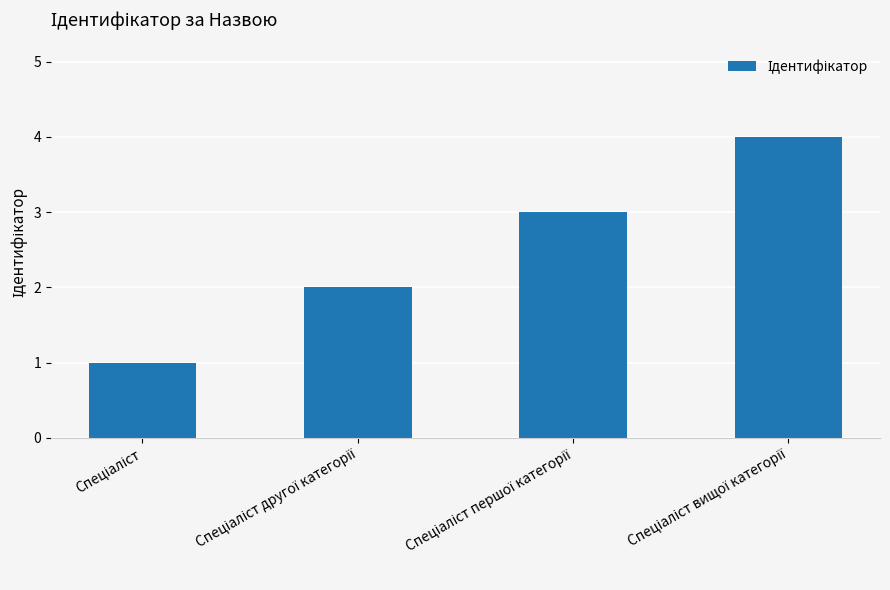

What is the difference between the maximum and minimum values?

3